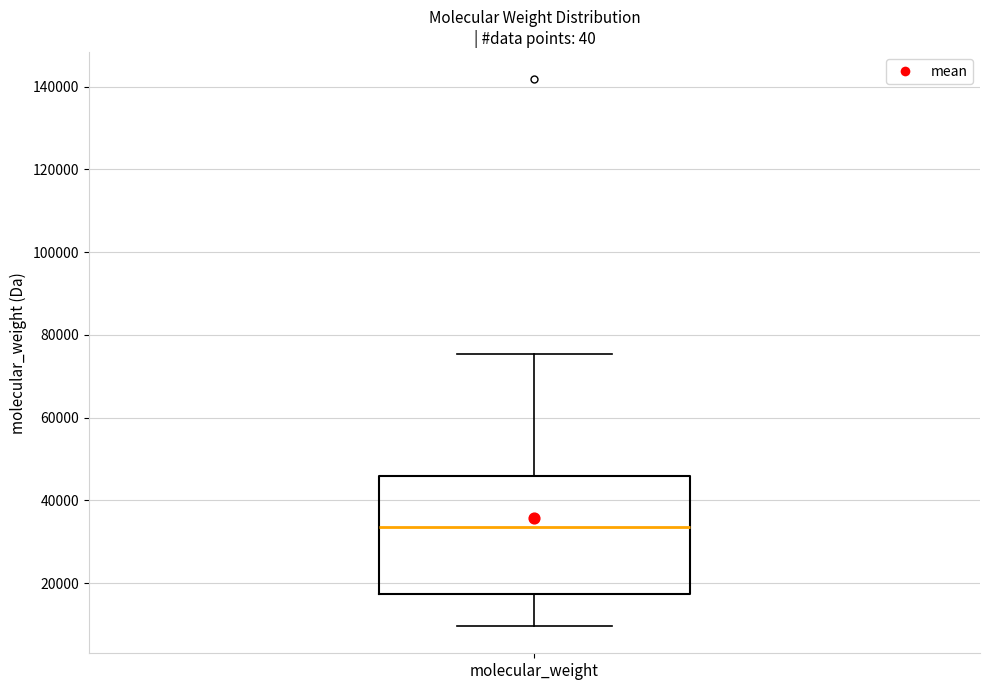

Read this box plot against the y-axis: the position of the median line, the range covered by the box, and the ends of both whiskers. The values are not printed on the chart, so give them approximately, as read against the axis.

median 34000, box 18000 to 46000, whiskers 10000 to 76000